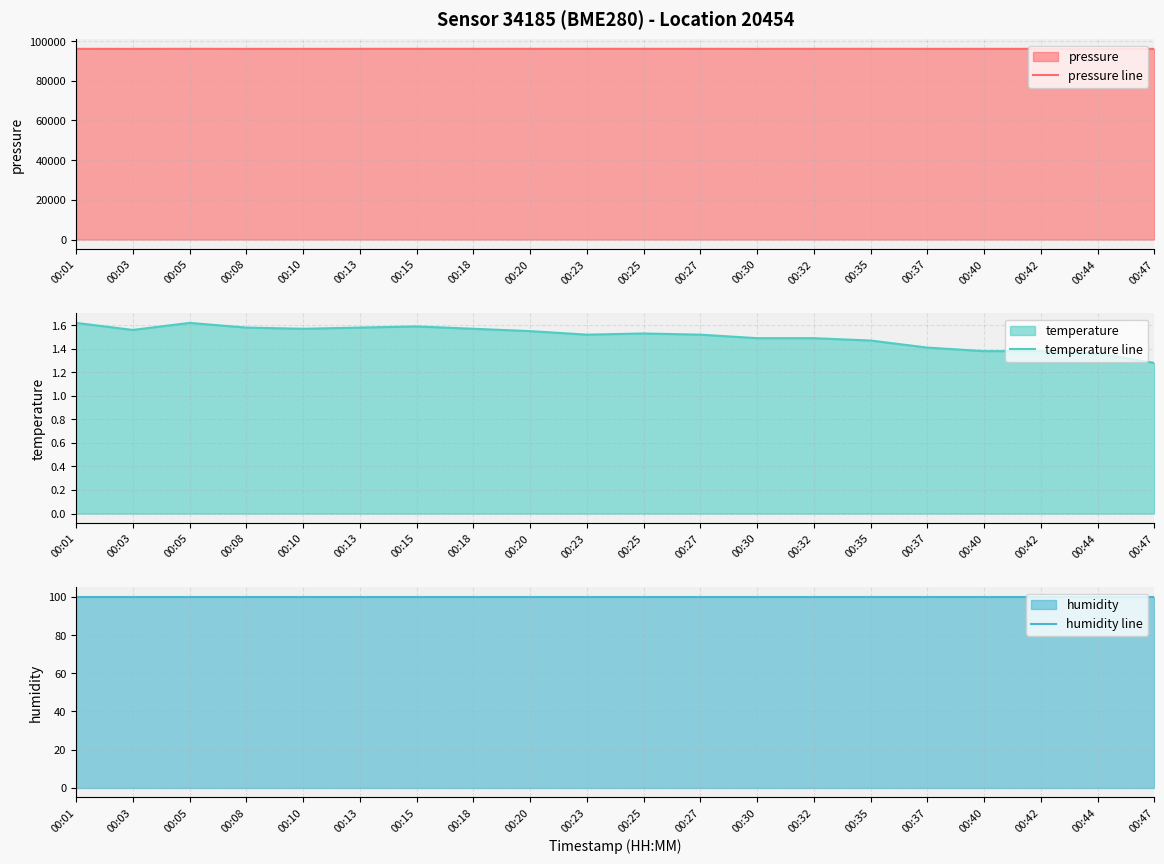

How many data points does each series have?

20